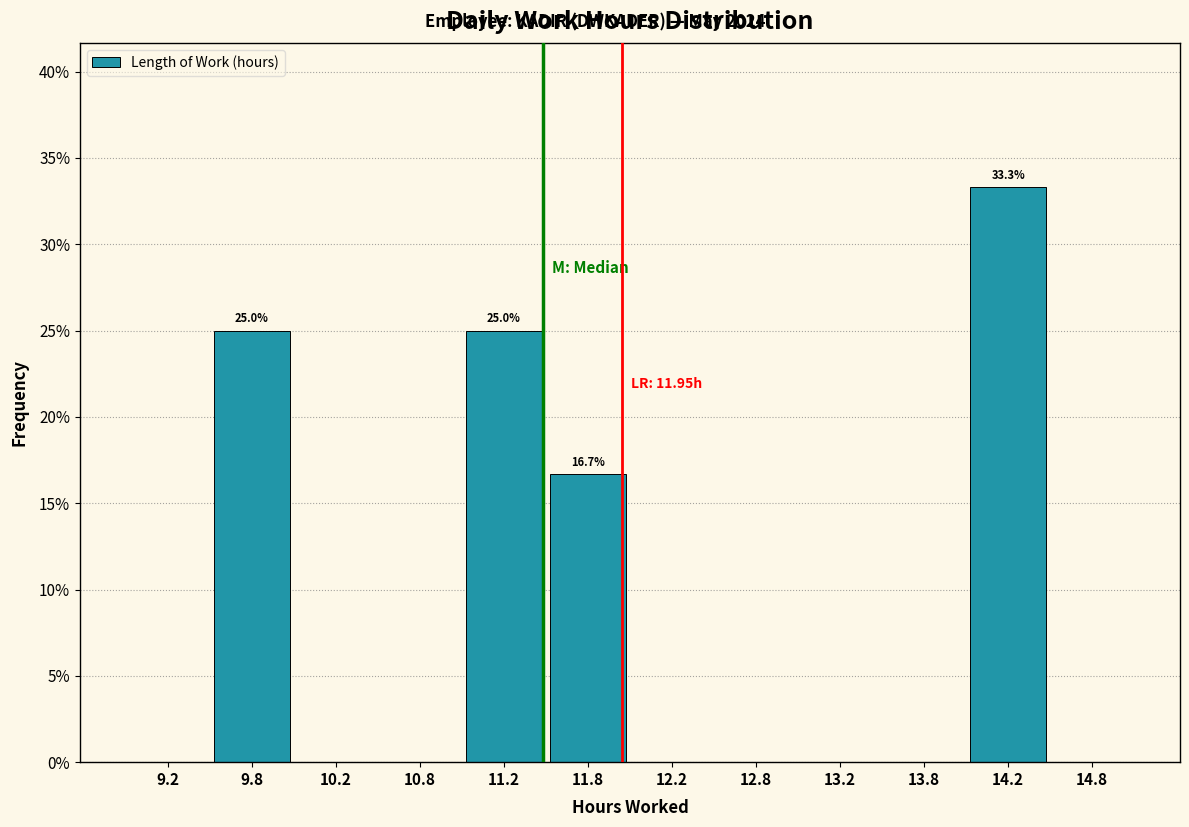

Over which range of the x-axis is the bar tallest?

14.0 to 14.5